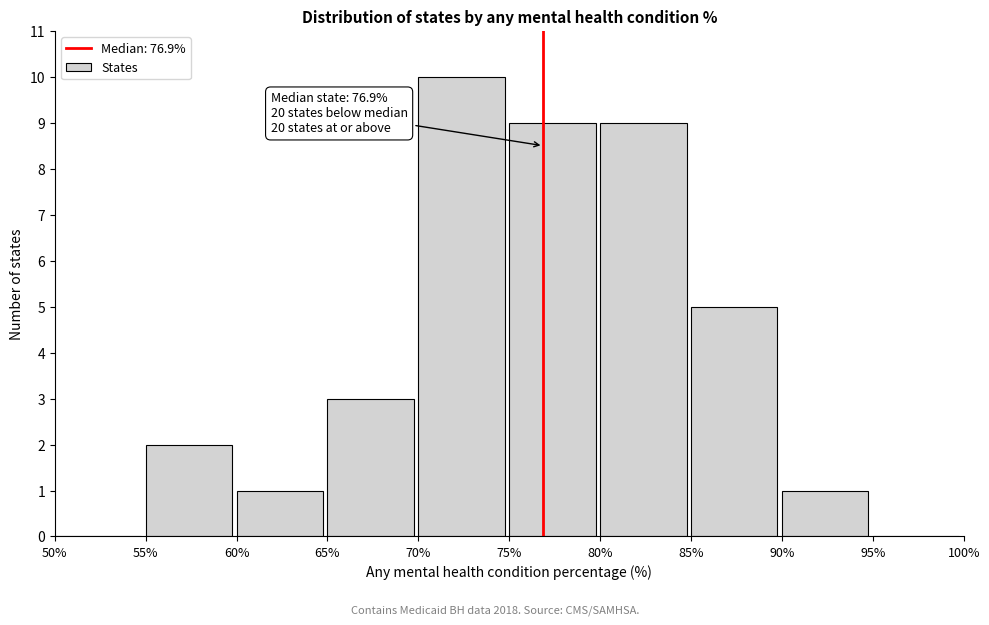

Which range on the x-axis has the tallest bar?

70% to 75%